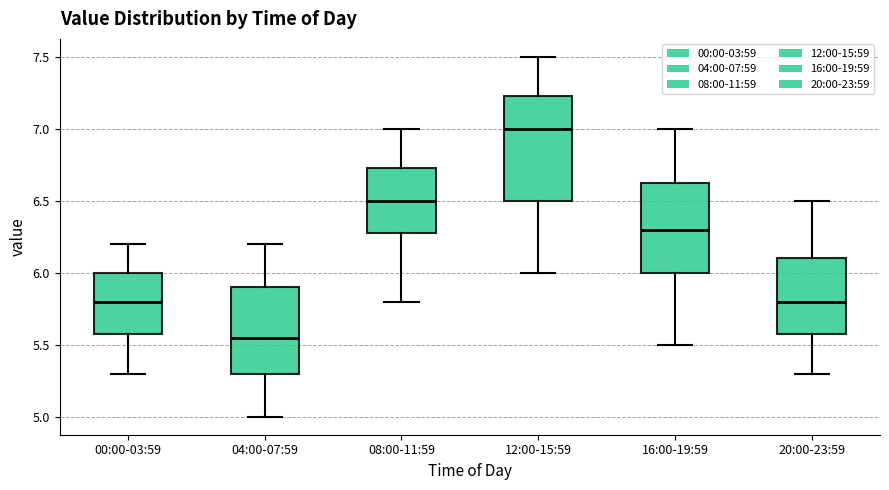

Reading left to right, transcribe this box plot: for each box, give where its median line is, the range the box spans, and where its two whiskers end, as read against the y-axis. The values are not printed on the chart, so give them approximately, as read against the axis.

00:00-03:59: median 5.80, box 5.60 to 6.00, whiskers 5.30 to 6.20
04:00-07:59: median 5.55, box 5.30 to 5.90, whiskers 5.00 to 6.20
08:00-11:59: median 6.50, box 6.30 to 6.75, whiskers 5.80 to 7.00
12:00-15:59: median 7.00, box 6.50 to 7.25, whiskers 6.00 to 7.50
16:00-19:59: median 6.30, box 6.00 to 6.65, whiskers 5.50 to 7.00
20:00-23:59: median 5.80, box 5.60 to 6.10, whiskers 5.30 to 6.50